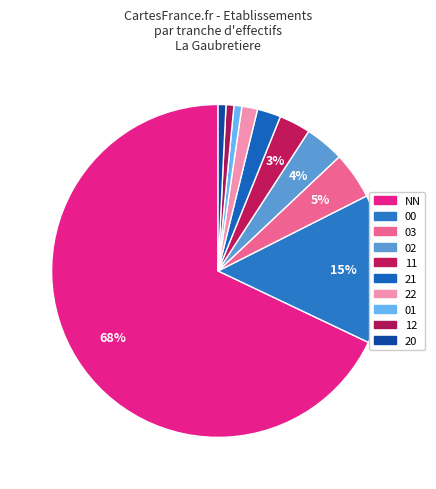

Which slice represents more than half of the pie?

NN